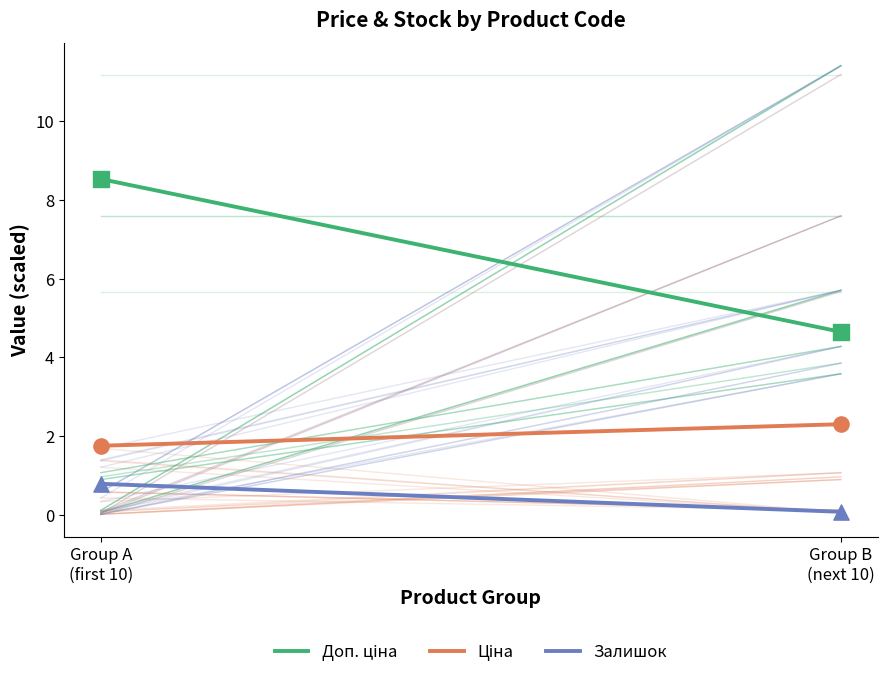

Which series has the largest total across all categories?

Доп. ціна